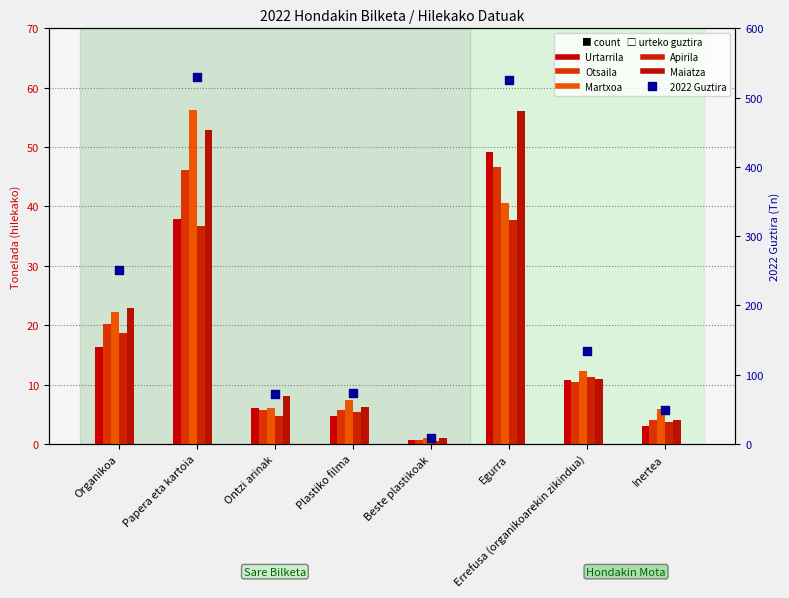

At how many categories does at least one series exceed 19?

3